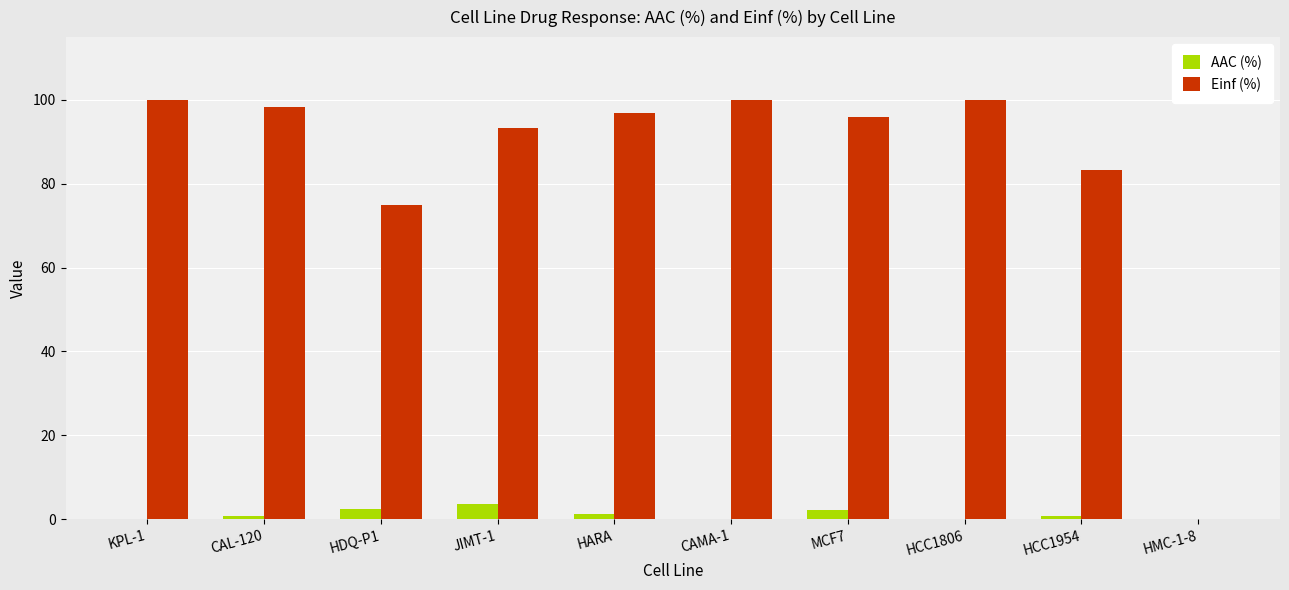

What is the sum of all Einf (%) values?

842.5